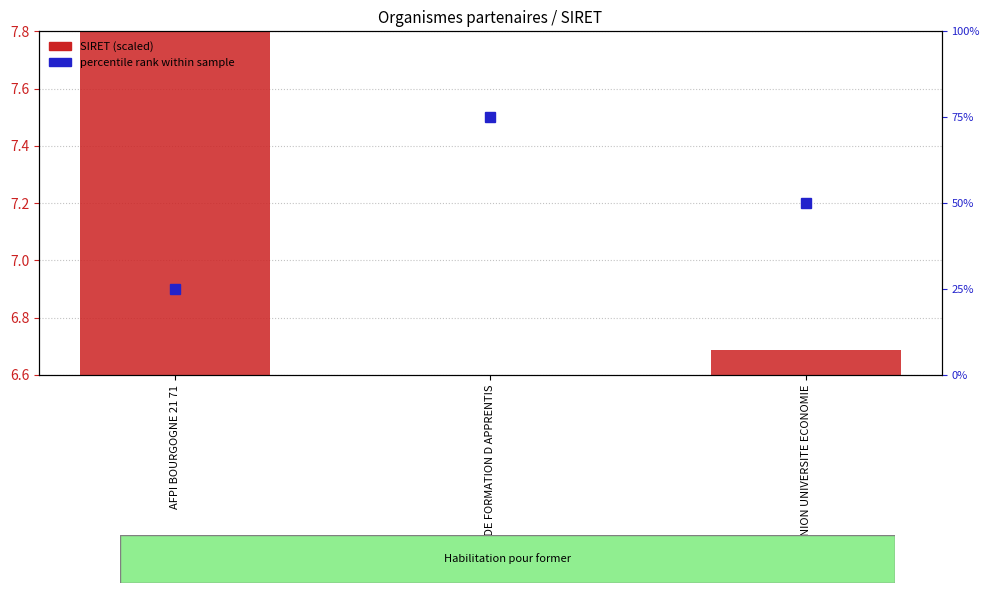

What is the ratio of the value at CENTRE DE FORMATION D APPRENTIS to the value at AFPI BOURGOGNE 21 71?

0.8